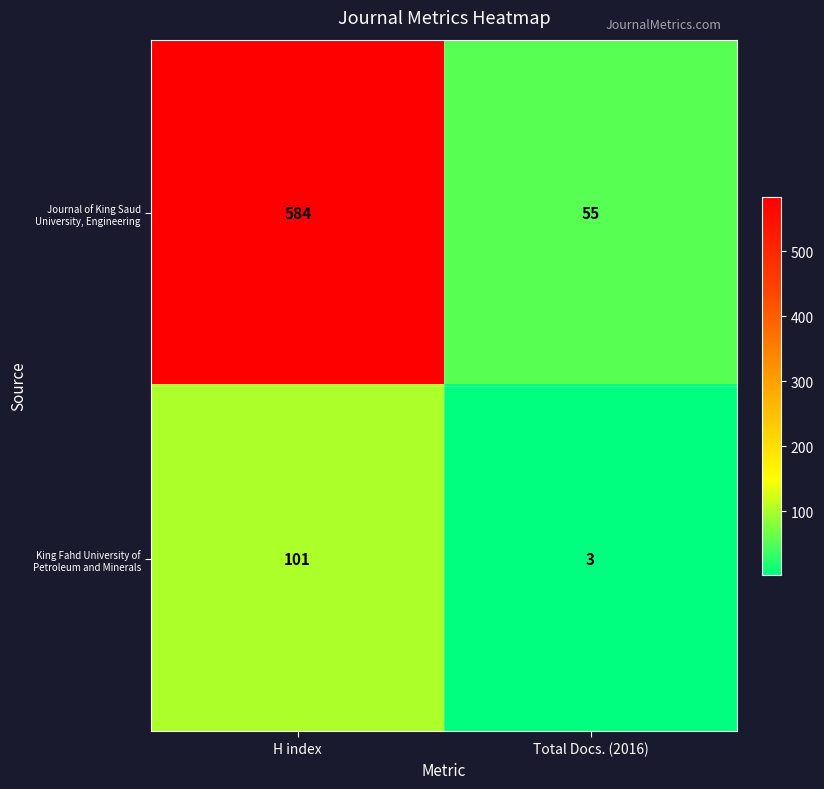

What is the approximate value of Journal of King Saud University, Engineering at Total Docs. (2016)?

55